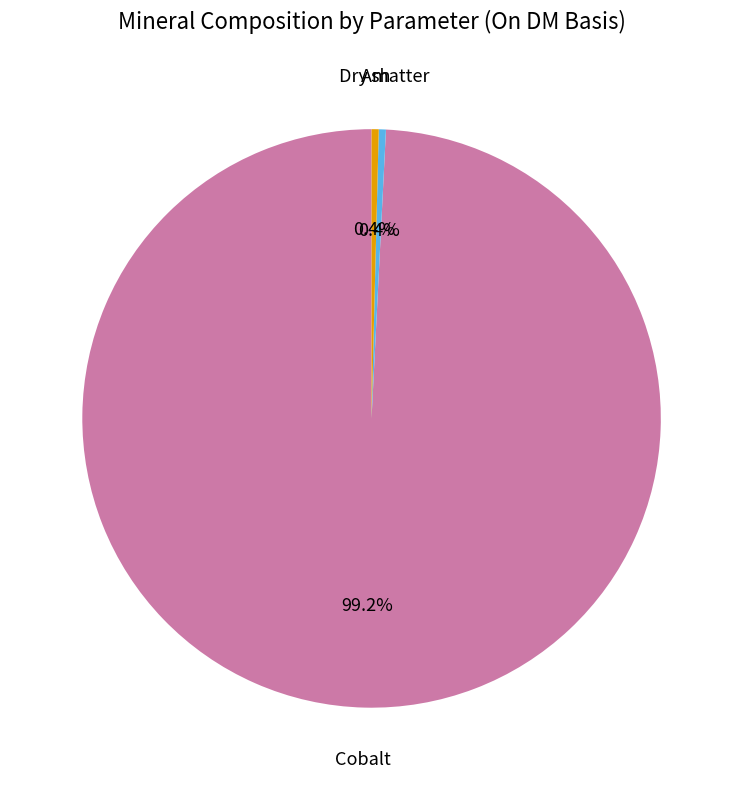

Is there a majority slice in this chart?

Yes